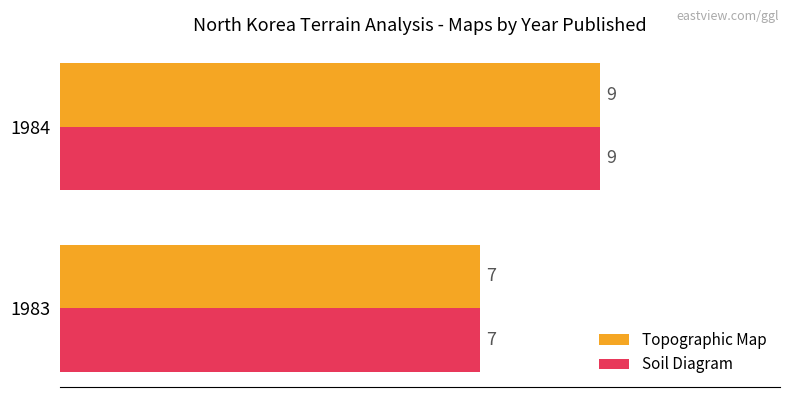

Read the Topographic Map value at 1983.

7